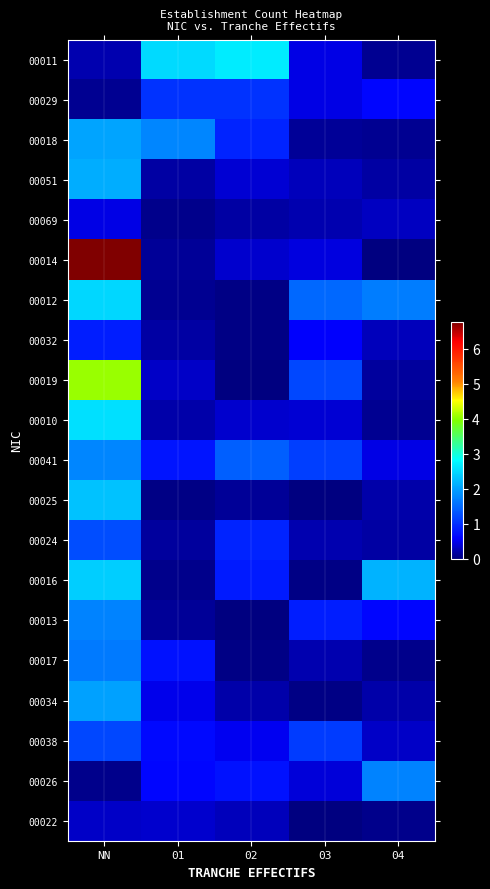

Reading right to left, extract all data points from this chart.

00011: 04=0.1	03=0.5	02=2.7	01=2.5	NN=0.2
00029: 04=0.6	03=0.5	02=1.0	01=1.0	NN=0.1
00018: 04=0.1	03=0.1	02=0.9	01=1.8	NN=2.0
00051: 04=0.2	03=0.3	02=0.4	01=0.2	NN=2.1
00069: 04=0.3	03=0.2	02=0.2	01=0.1	NN=0.5
00014: 04=0.0	03=0.4	02=0.4	01=0.1	NN=6.8
00012: 04=1.7	03=1.5	02=0.0	01=0.1	NN=2.5
00032: 04=0.3	03=0.6	02=0.1	01=0.2	NN=0.8
00019: 04=0.1	03=1.2	02=0.0	01=0.3	NN=4.1
00010: 04=0.1	03=0.4	02=0.4	01=0.2	NN=2.5
00041: 04=0.5	03=1.1	02=1.4	01=0.7	NN=1.7
00025: 04=0.2	03=0.0	02=0.1	01=0.0	NN=2.3
00024: 04=0.2	03=0.2	02=0.9	01=0.2	NN=1.2
00016: 04=2.2	03=0.0	02=0.8	01=0.1	NN=2.4
00013: 04=0.6	03=0.8	02=0.0	01=0.1	NN=1.7
00017: 04=0.1	03=0.2	02=0.0	01=0.7	NN=1.7
00034: 04=0.2	03=0.0	02=0.2	01=0.5	NN=2.0
00038: 04=0.3	03=1.1	02=0.5	01=0.7	NN=1.2
00026: 04=1.7	03=0.4	02=0.7	01=0.6	NN=0.1
00022: 04=0.1	03=0.0	02=0.3	01=0.4	NN=0.3